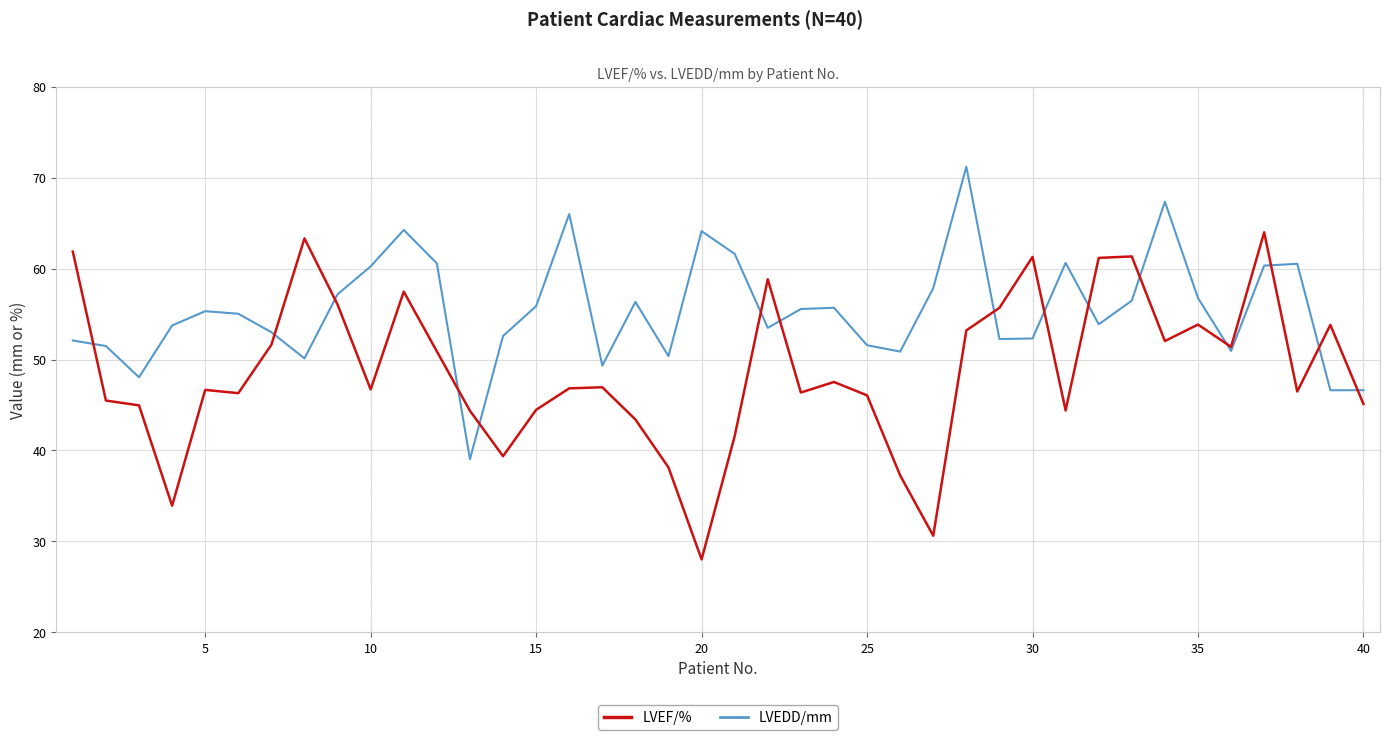

Which series has the largest total across all categories?

LVEDD/mm